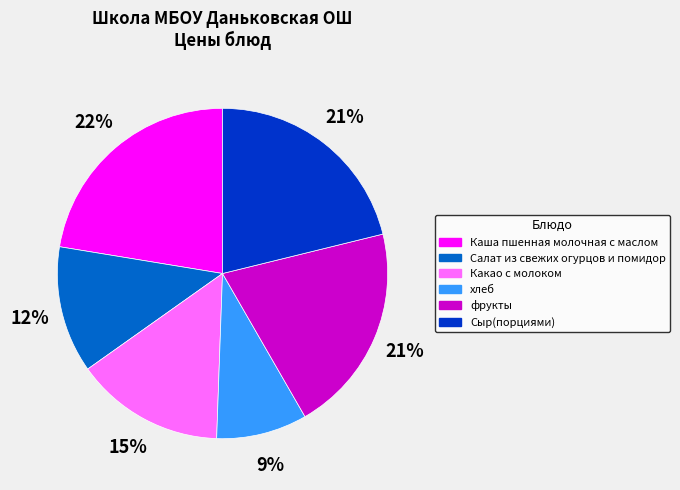

Do Сыр(порциями) and Салат из свежих огурцов и помидор together represent more than half of the pie?

No